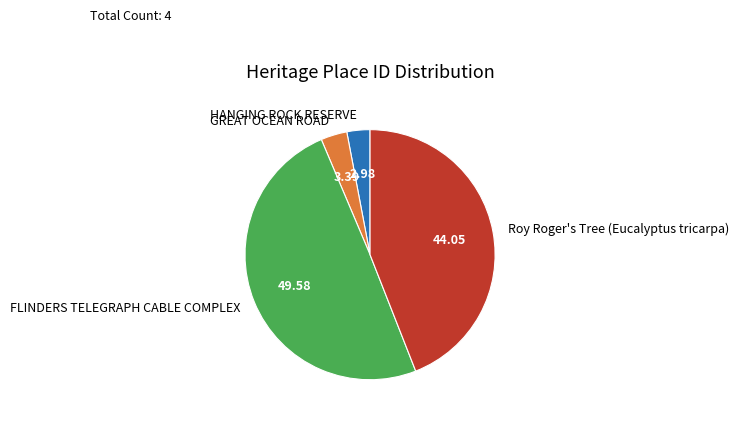

Which has a higher value, FLINDERS TELEGRAPH CABLE COMPLEX or HANGING ROCK RESERVE?

FLINDERS TELEGRAPH CABLE COMPLEX